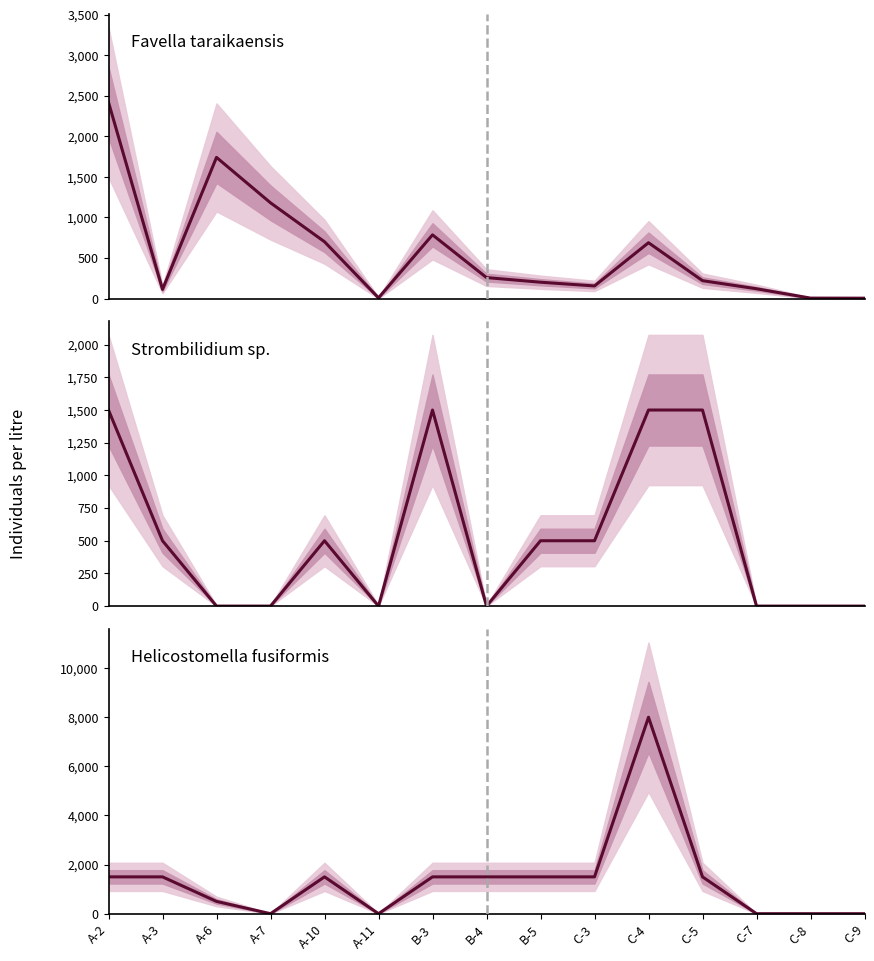

In Strombilidium sp., how many points are higher than both neighbors (excluding endpoints)?

2